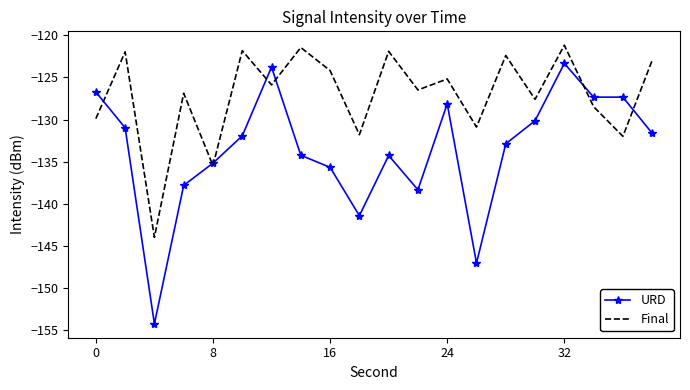

Which series has the largest total across all categories?

Final